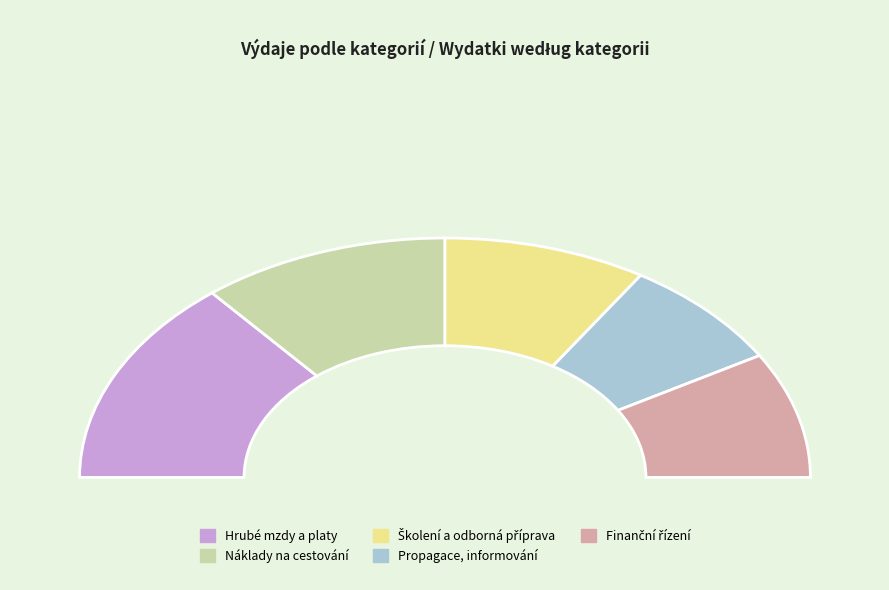

Does Finanční řízení account for over 50% of the chart?

No